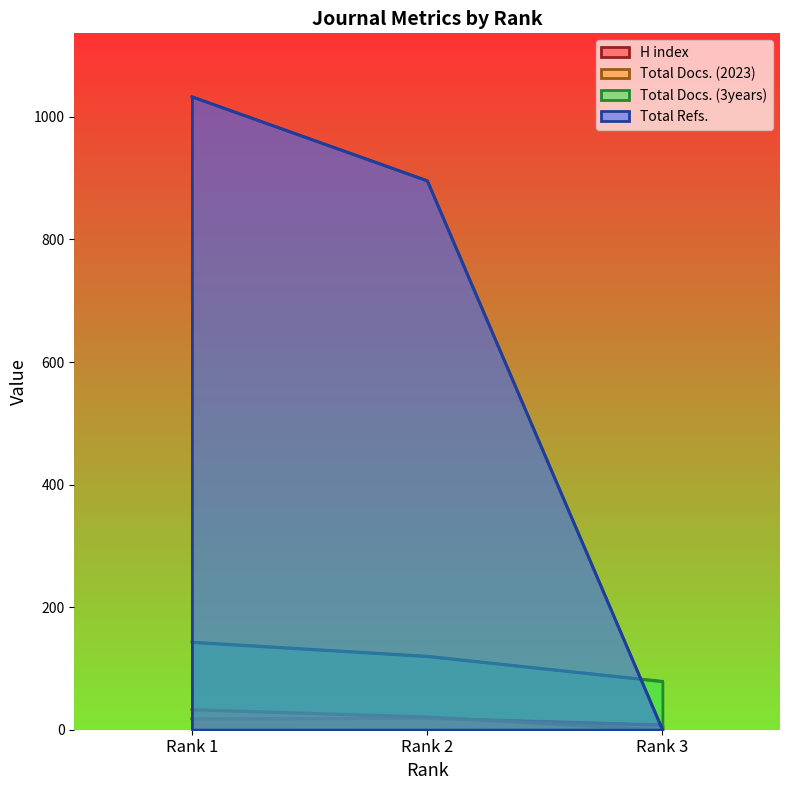

Reading left to right, extract all data points from this chart.

H index: 18	19	8
Total Docs. (2023): 33	21	0
Total Docs. (3years): 143	120	79
Total Refs.: 1033	896	0